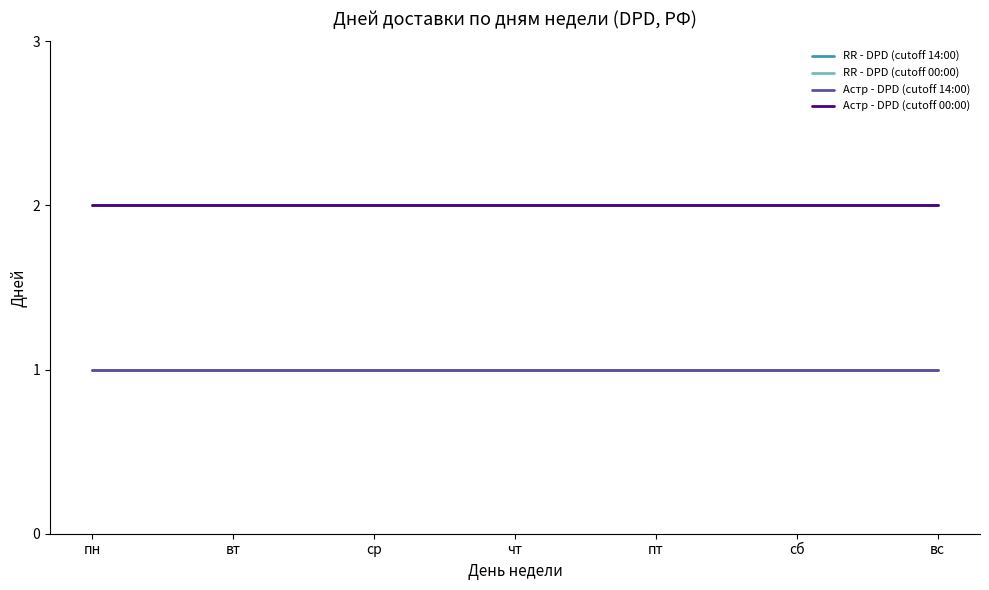

What position from the right is сб?

2